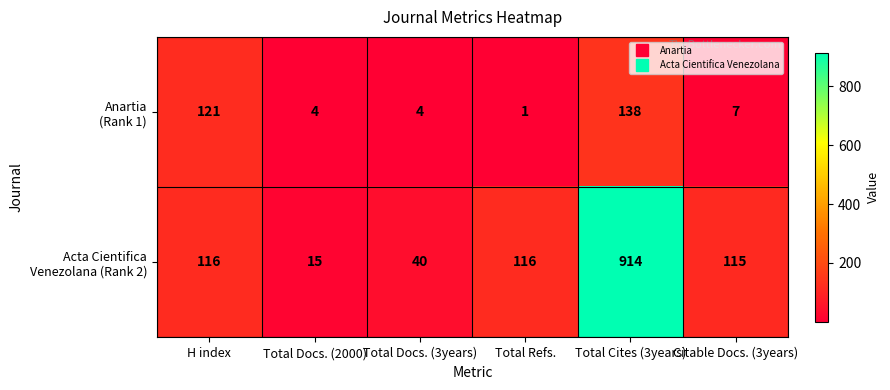

Which category has the highest value across all series?

Total Cites (3years)